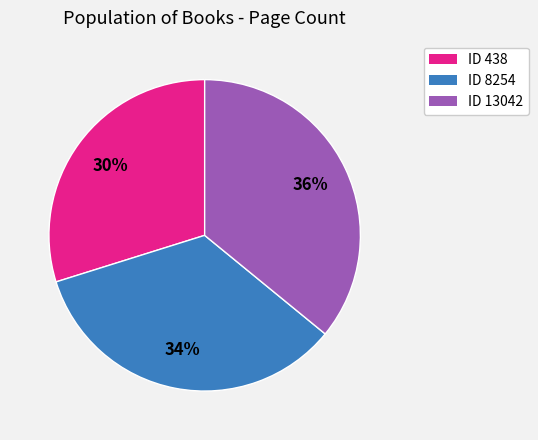

Rank the categories by value from highest to lowest.

ID 13042, ID 8254, ID 438